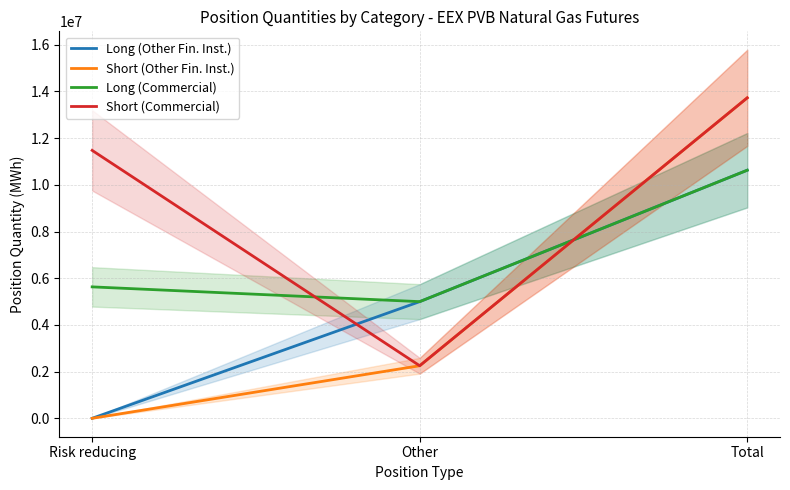

What is the greatest value displayed?

13725790